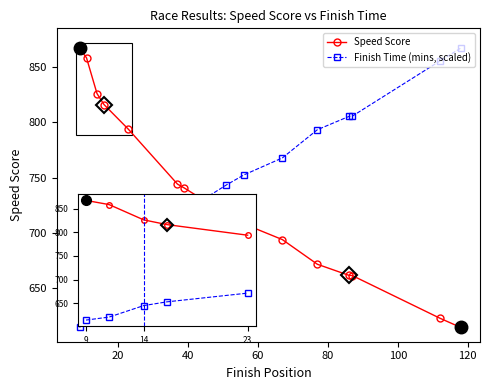

How many values in the Speed Score series are below 716?

7